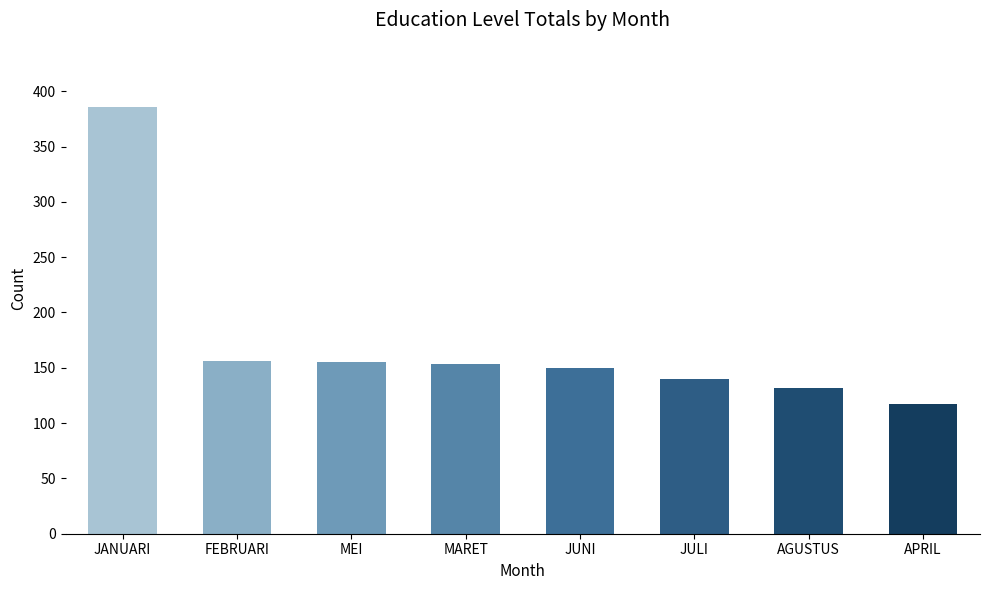

The chart shows a value of 150 at JUNI. True or false?

True